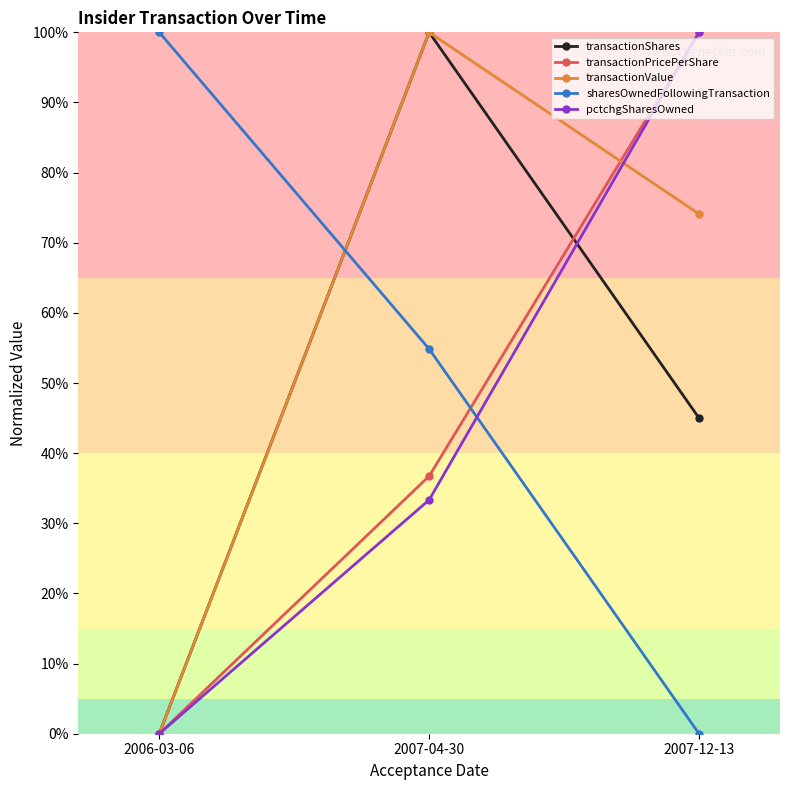

What position from the right is 2007-12-13?

1